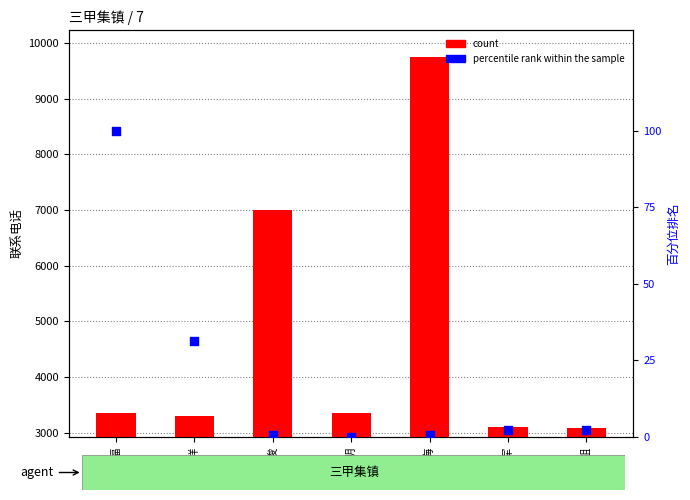

Which series has the largest total across all categories?

count